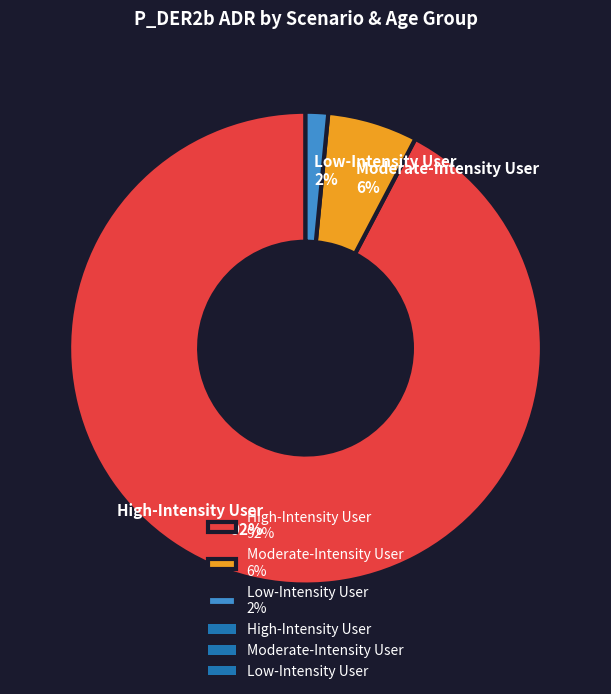

To the nearest percent, what is the average slice percentage?

33%